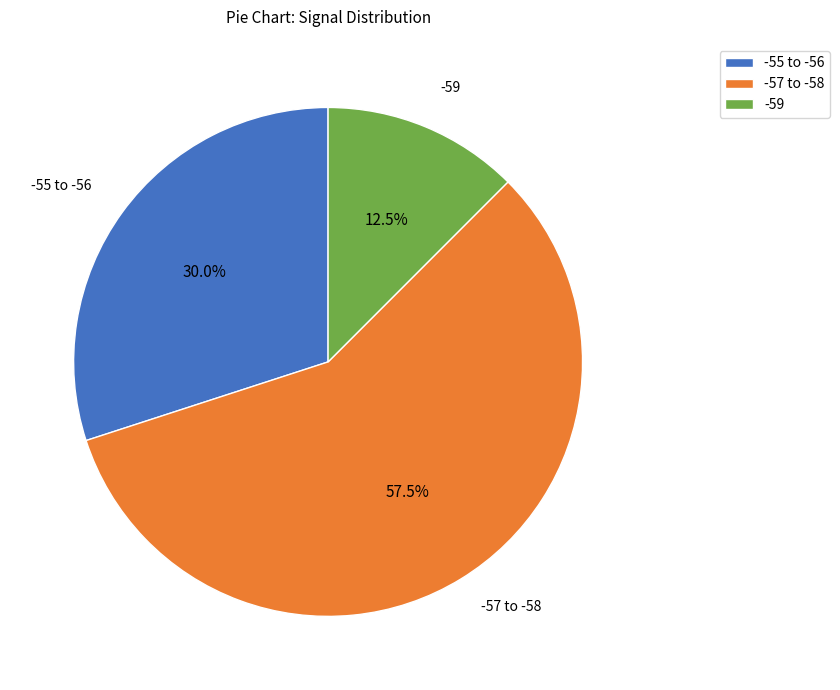

Which category has the smallest portion of the pie?

-59